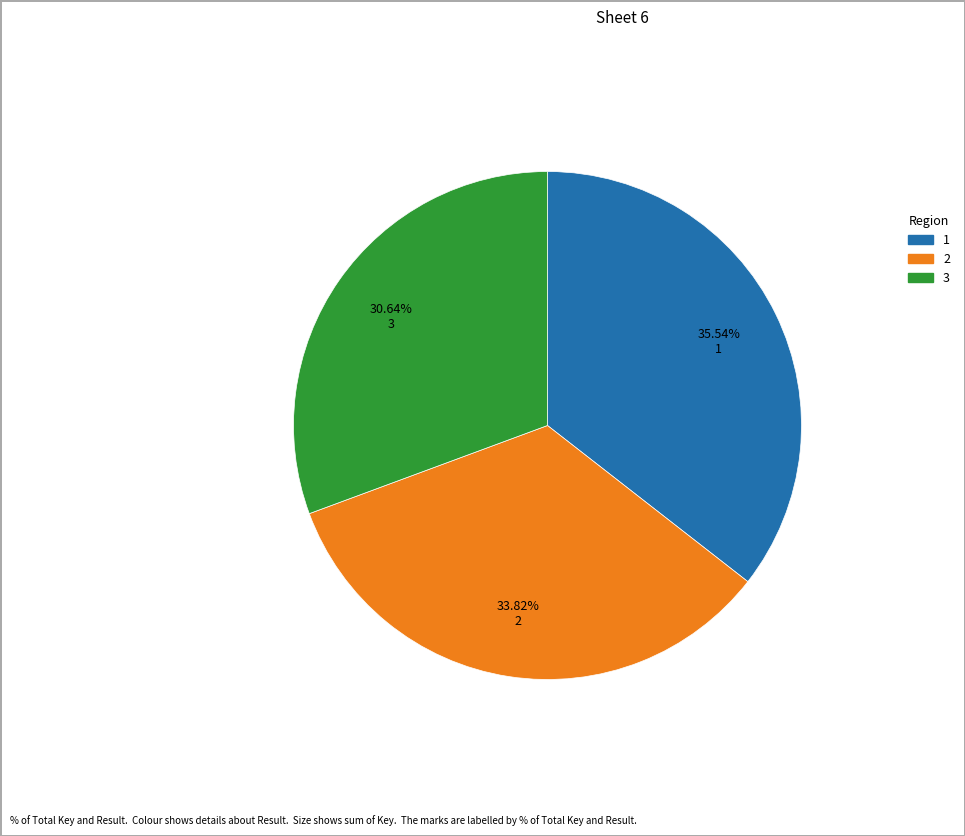

What is the largest slice in the pie chart?

1